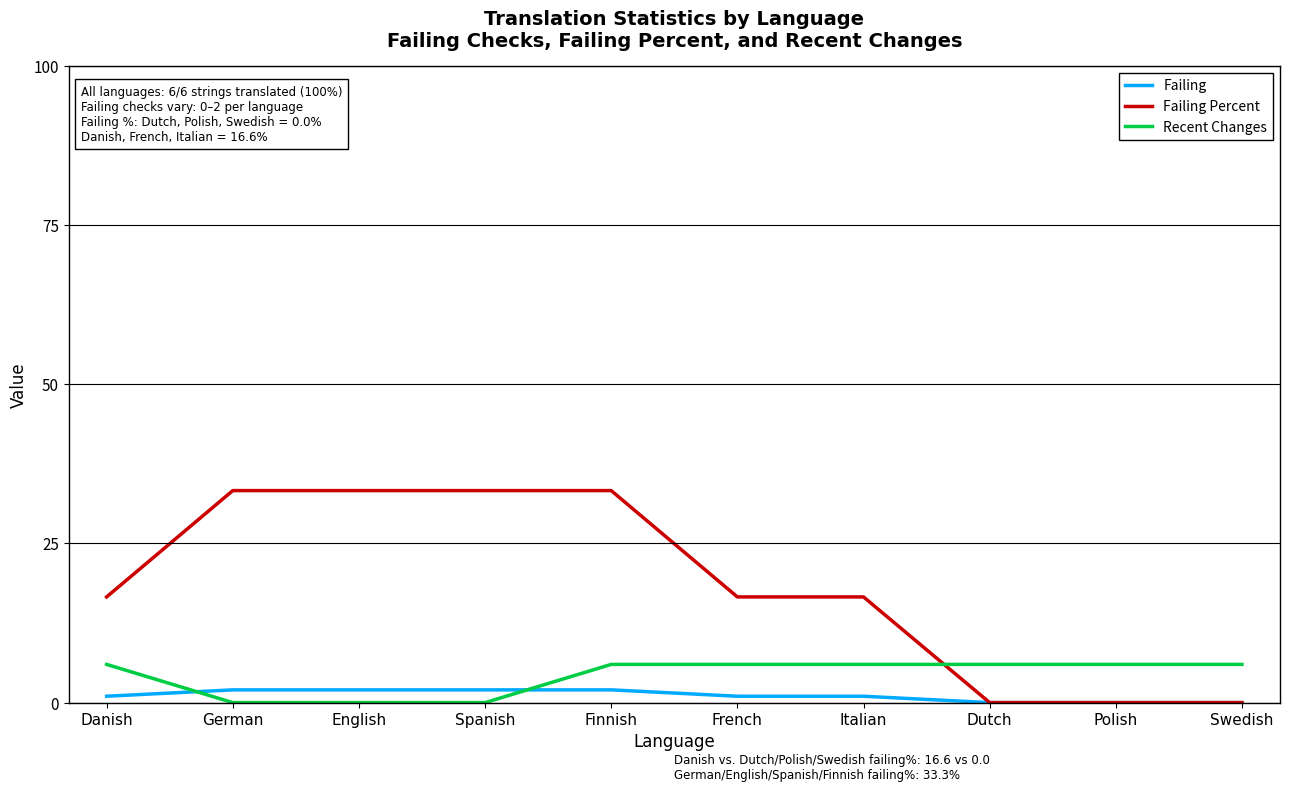

Rank the series by their average value, from highest to lowest.

Failing Percent, Recent Changes, Failing